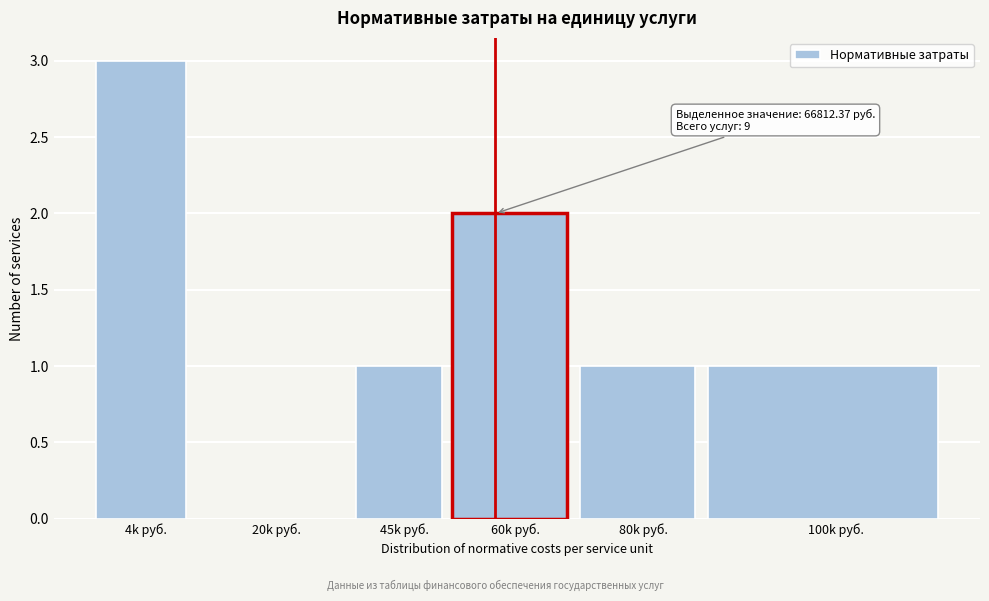

Reading right to left, extract all data points from this chart.

100k руб.=1	80k руб.=1	60k руб.=2	45k руб.=1	20k руб.=0	4k руб.=3